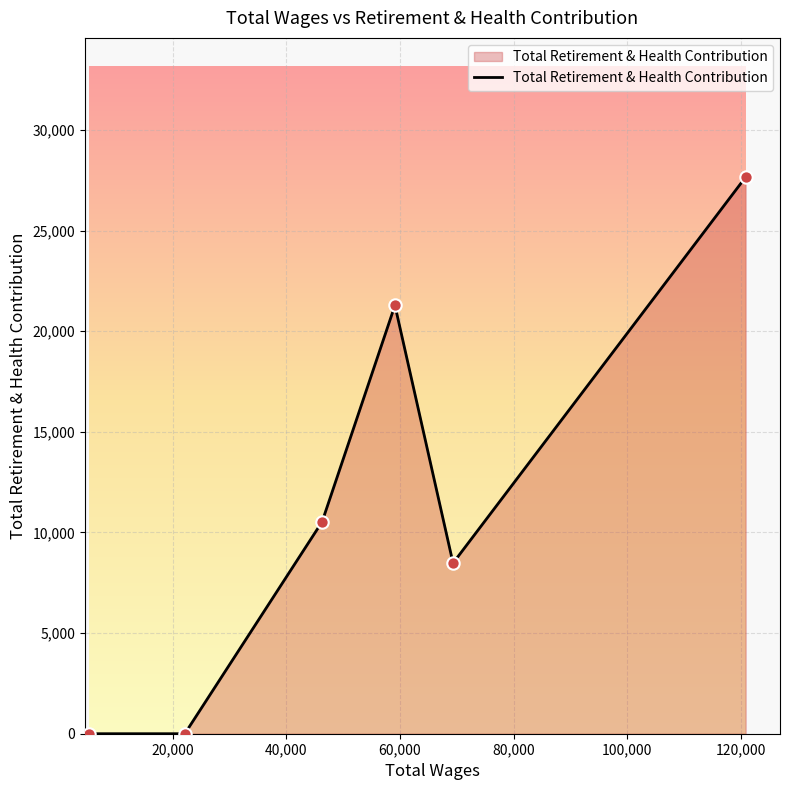

What is the maximum value shown in the chart?

27664